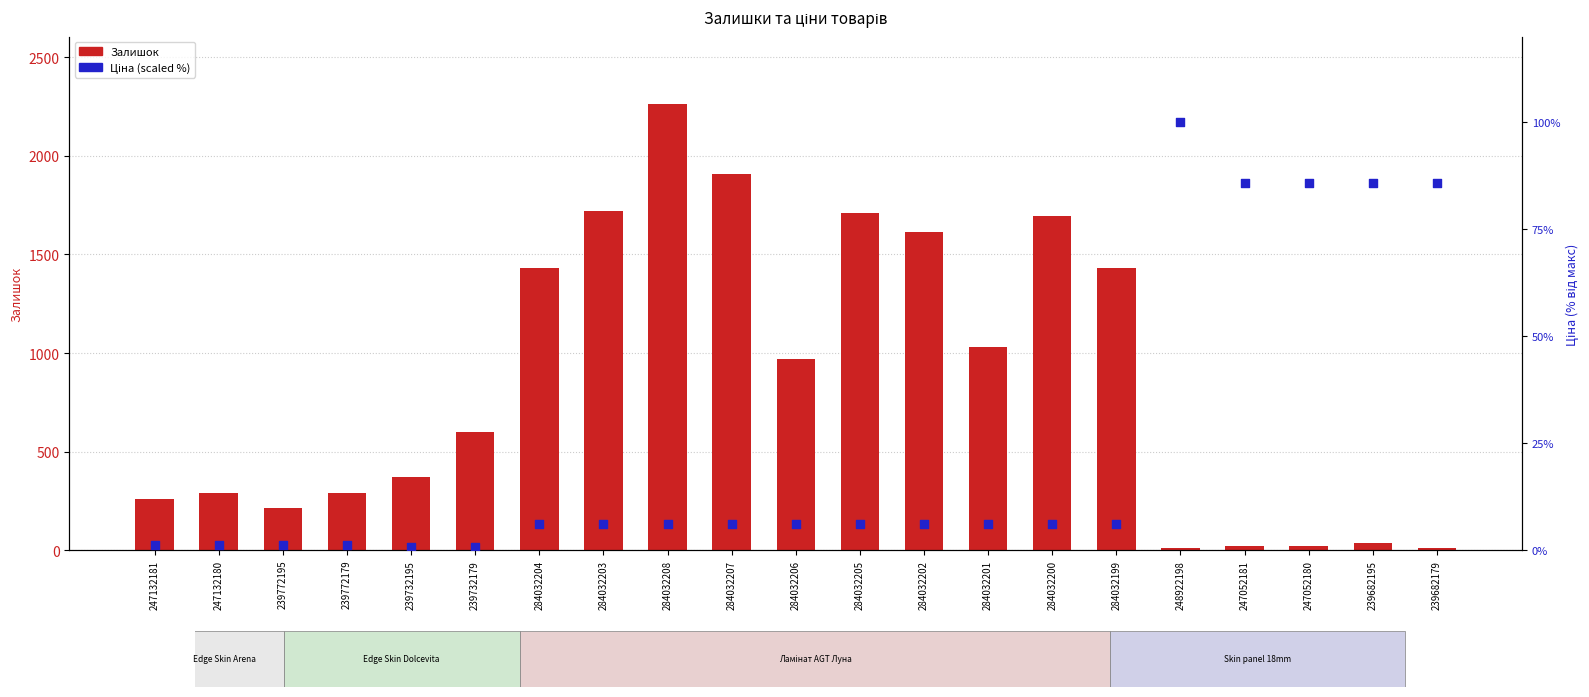

At which category is the sum across all series the highest?

284032208